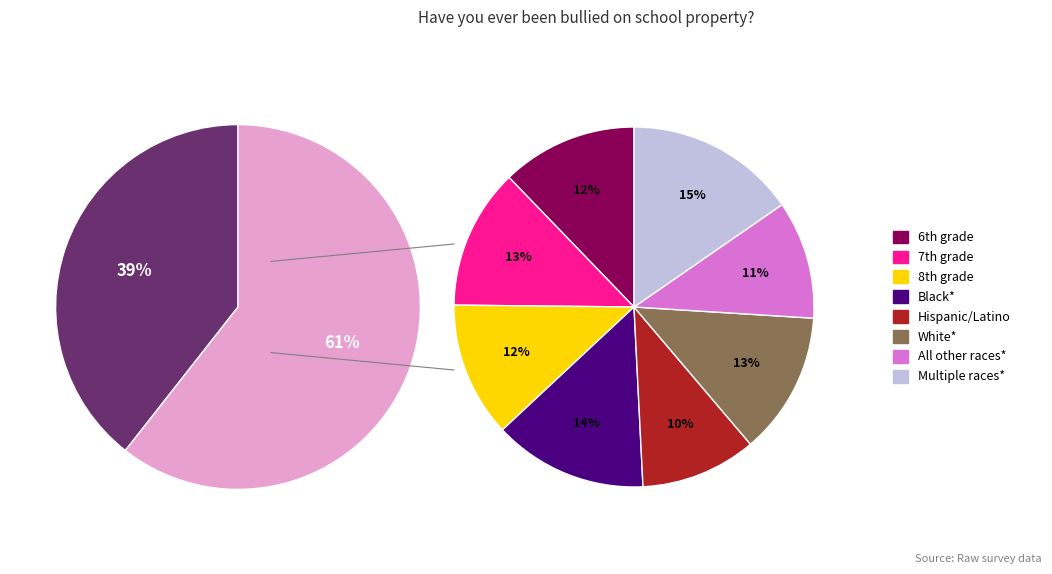

How many slices are in this pie chart?

8